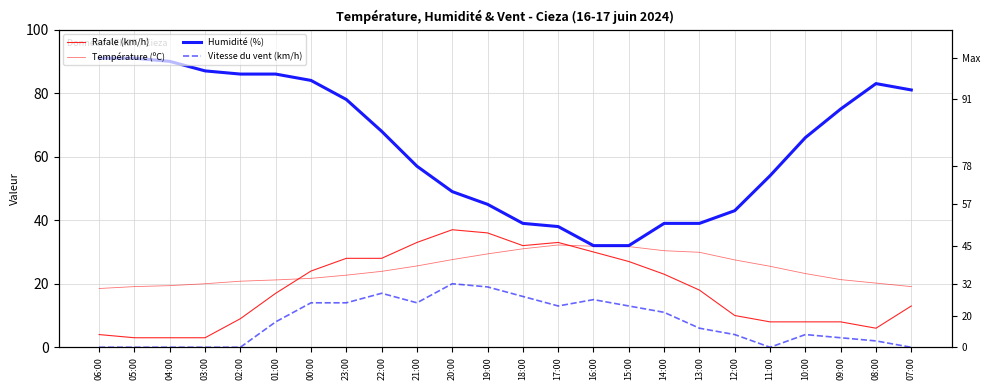

Between 05:00 and 12:00, which series saw the biggest shift?

Humidité (%)